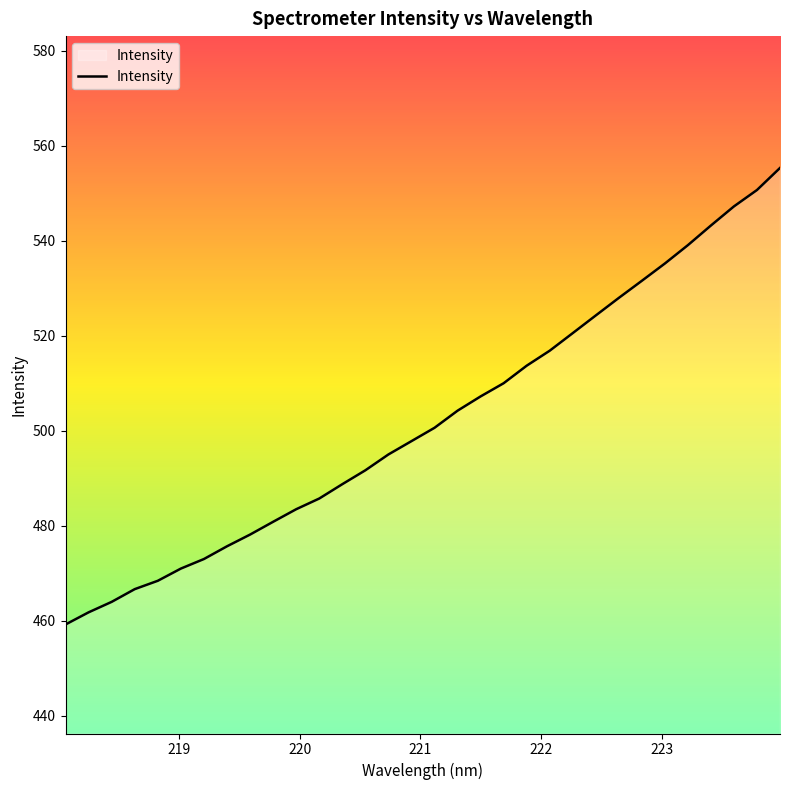

Does the chart have visible grid lines?

No